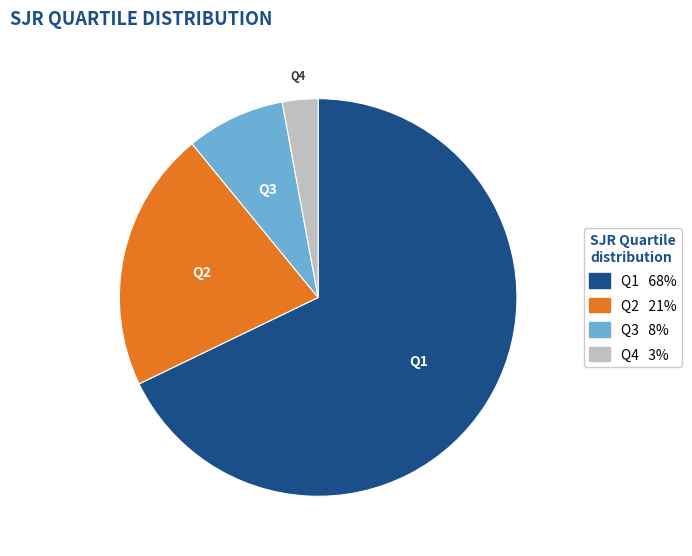

Which slice represents more than half of the pie?

Q1